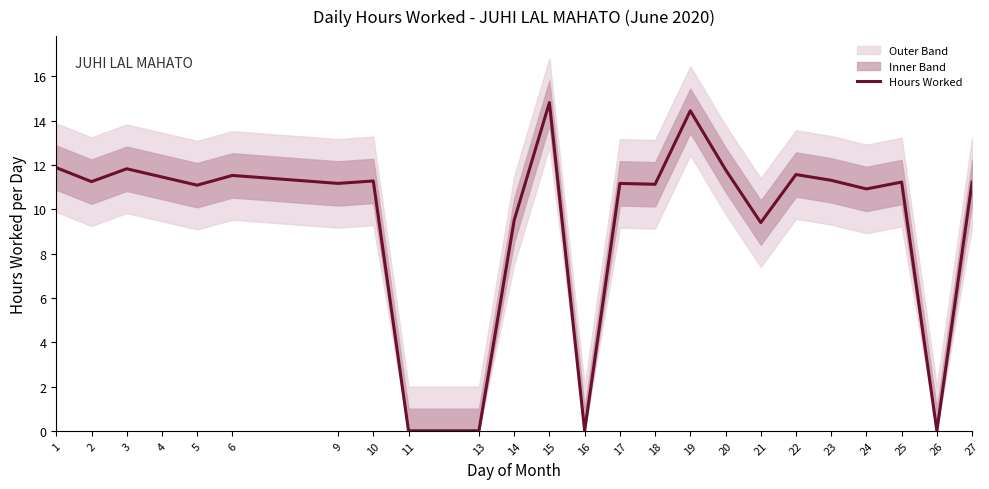

How many interior local valleys (lower than both neighbors) does the data have?

8